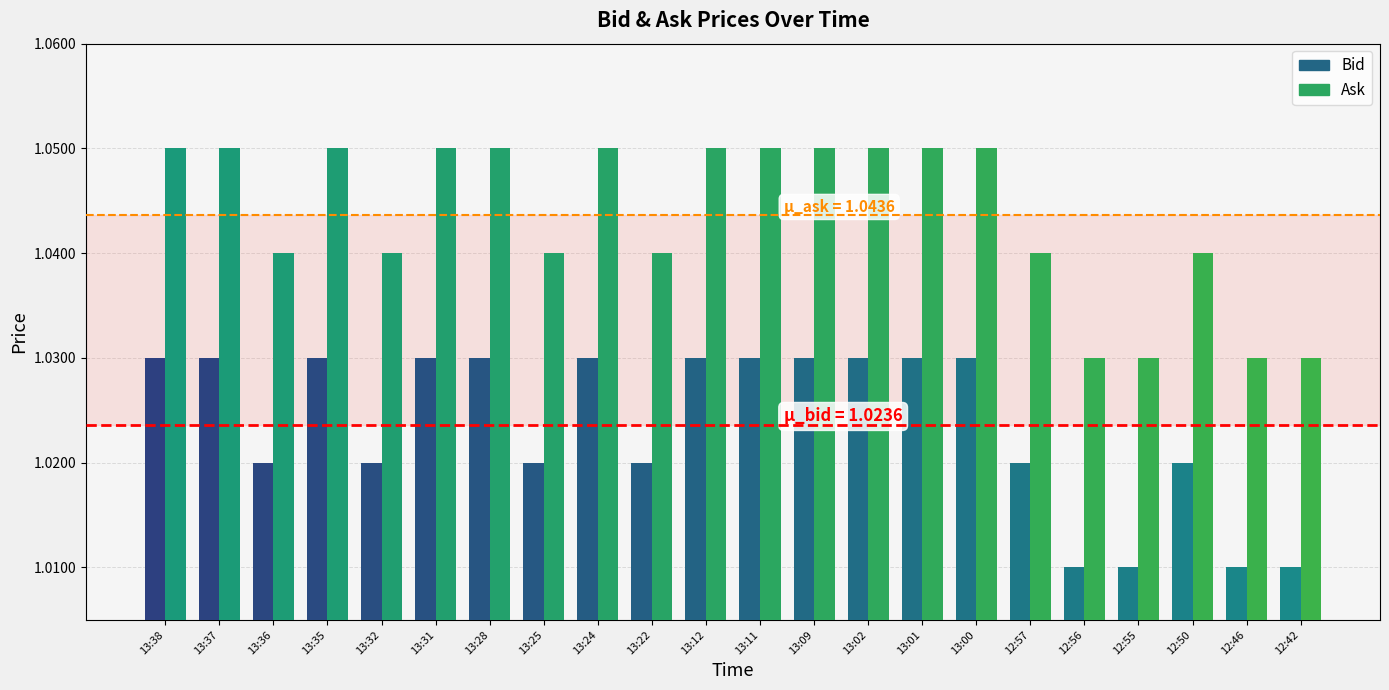

What is the label of the 2nd bar from the right?

12:46